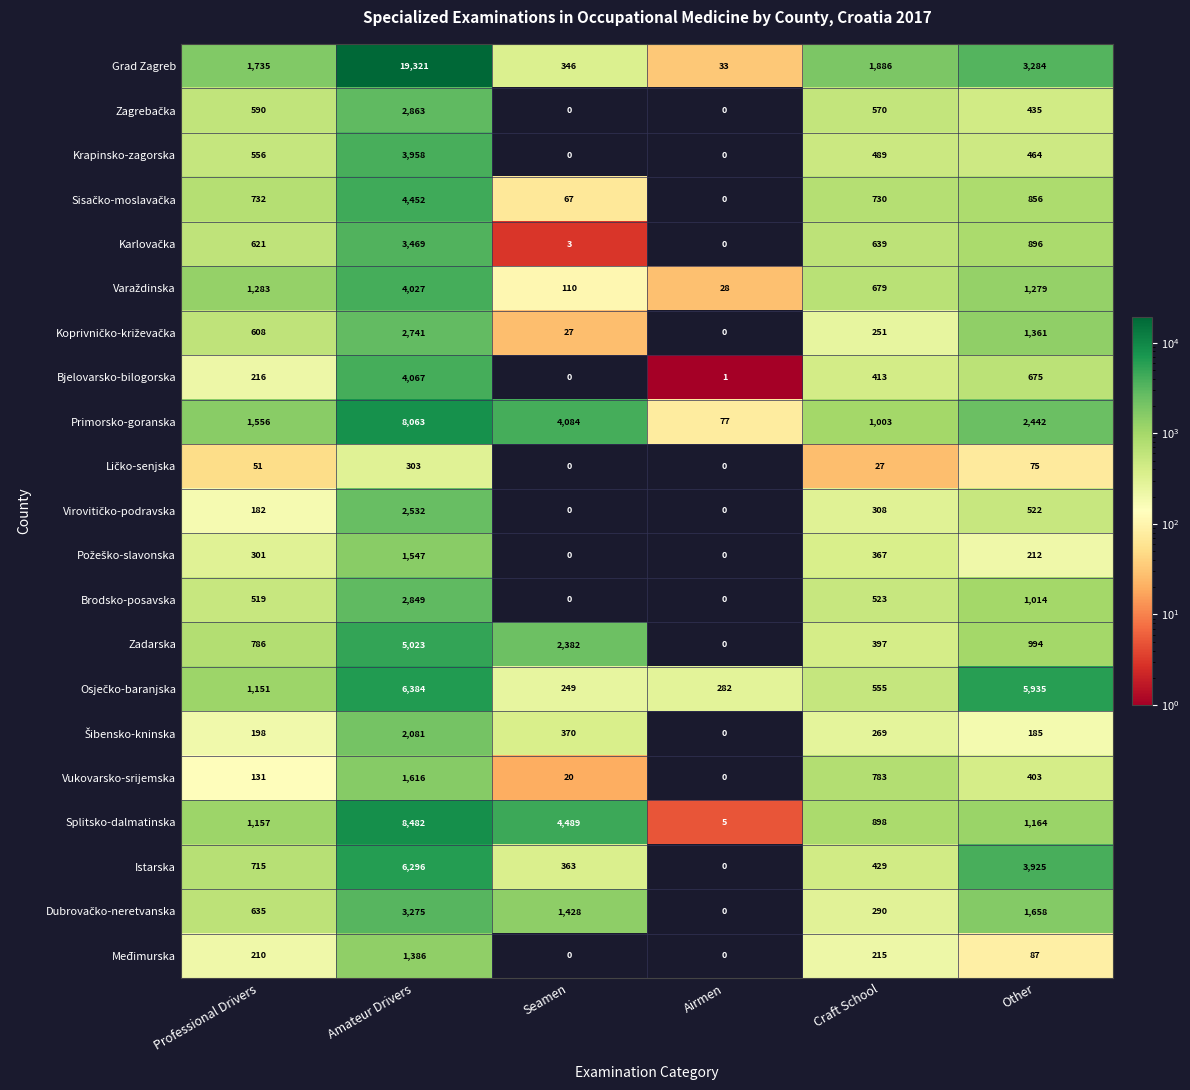

Which category has the highest value across all series?

Amateur Drivers